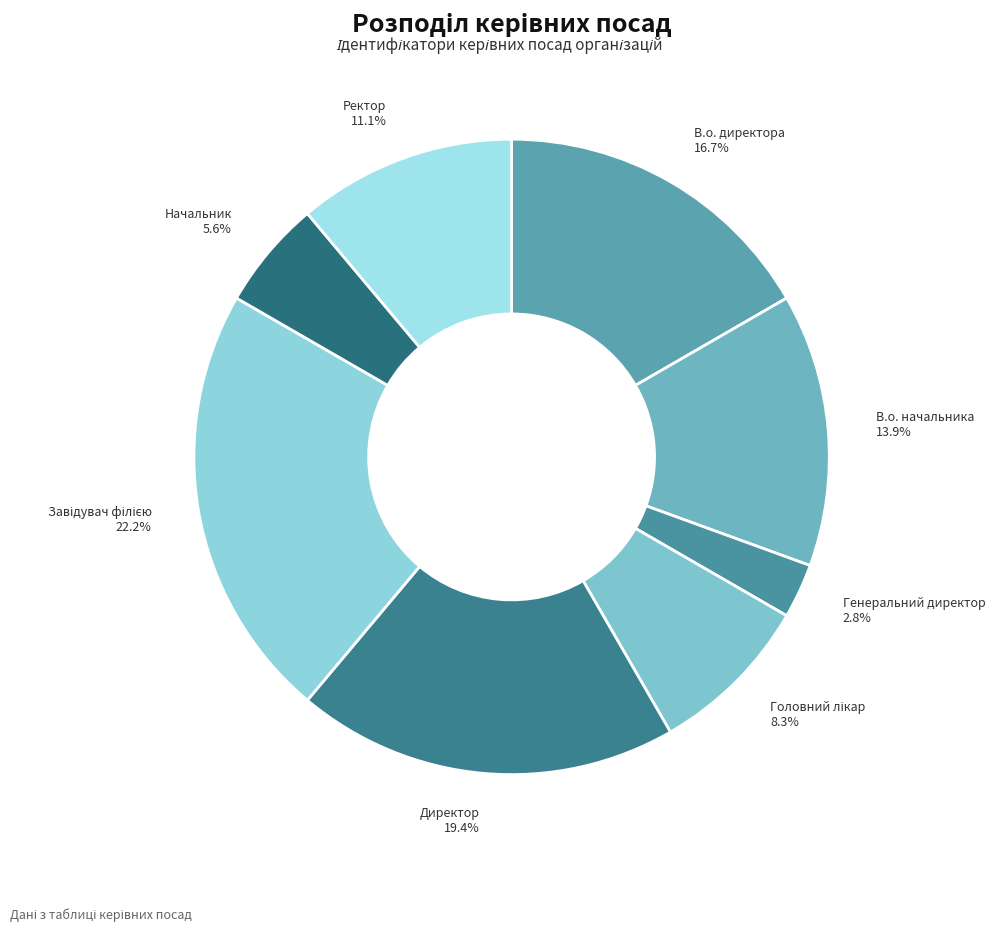

Is it true that В.о. директора is 17% of the pie?

True